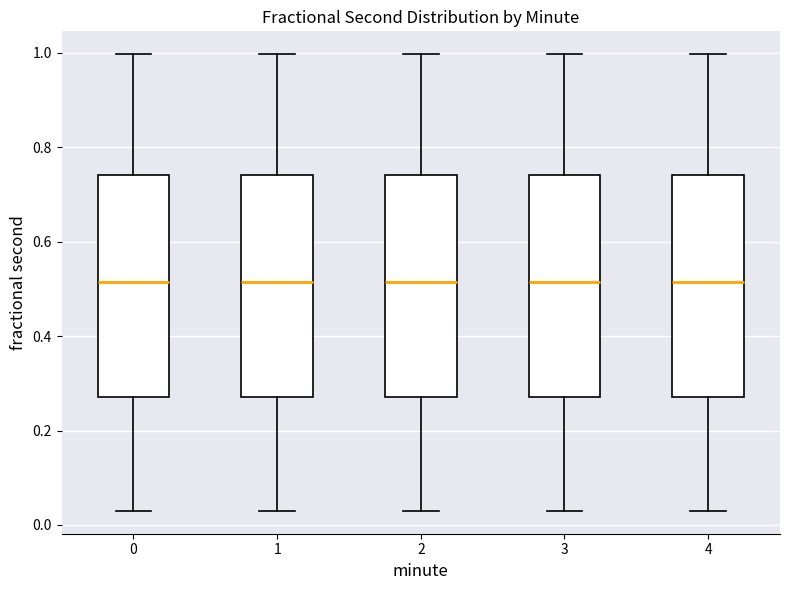

Where does the upper whisker of the box at x = 1 end on the y-axis? The values are not printed on the chart, so give them approximately, as read against the axis.

1.00